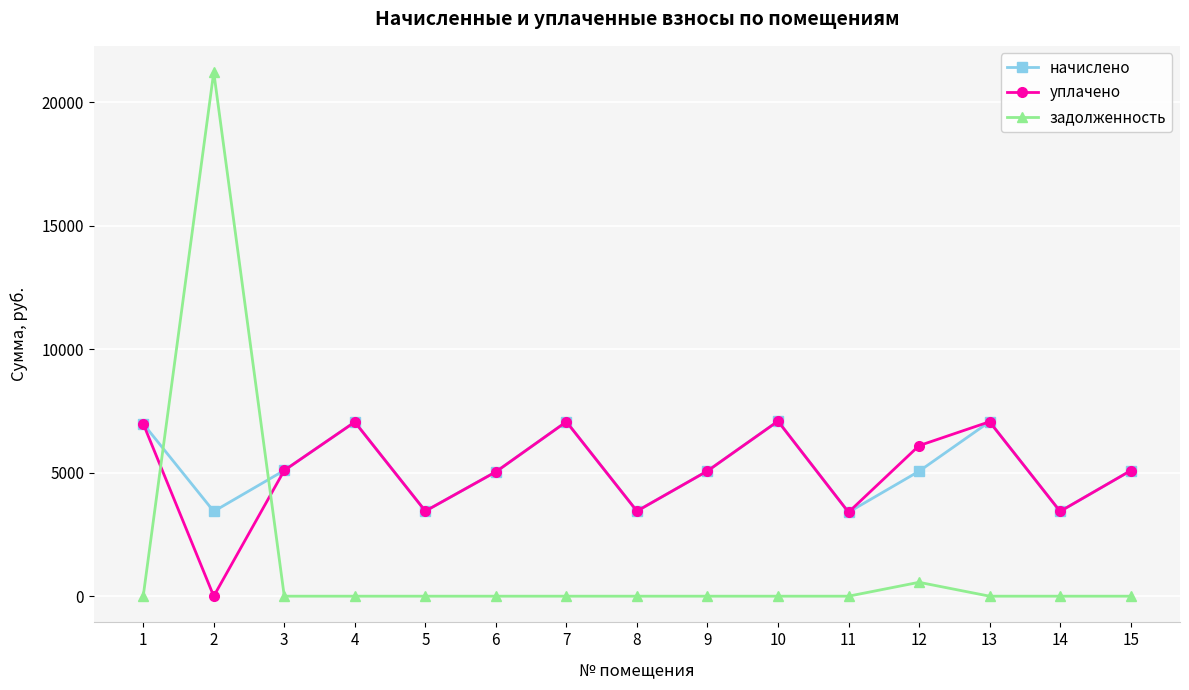

True or false: задолженность has more than 0 points higher than both neighbors.

True